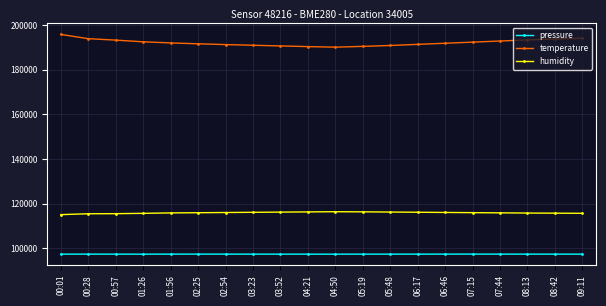

Is the value of temperature at 07:15 greater than the value of pressure at 00:57?

Yes